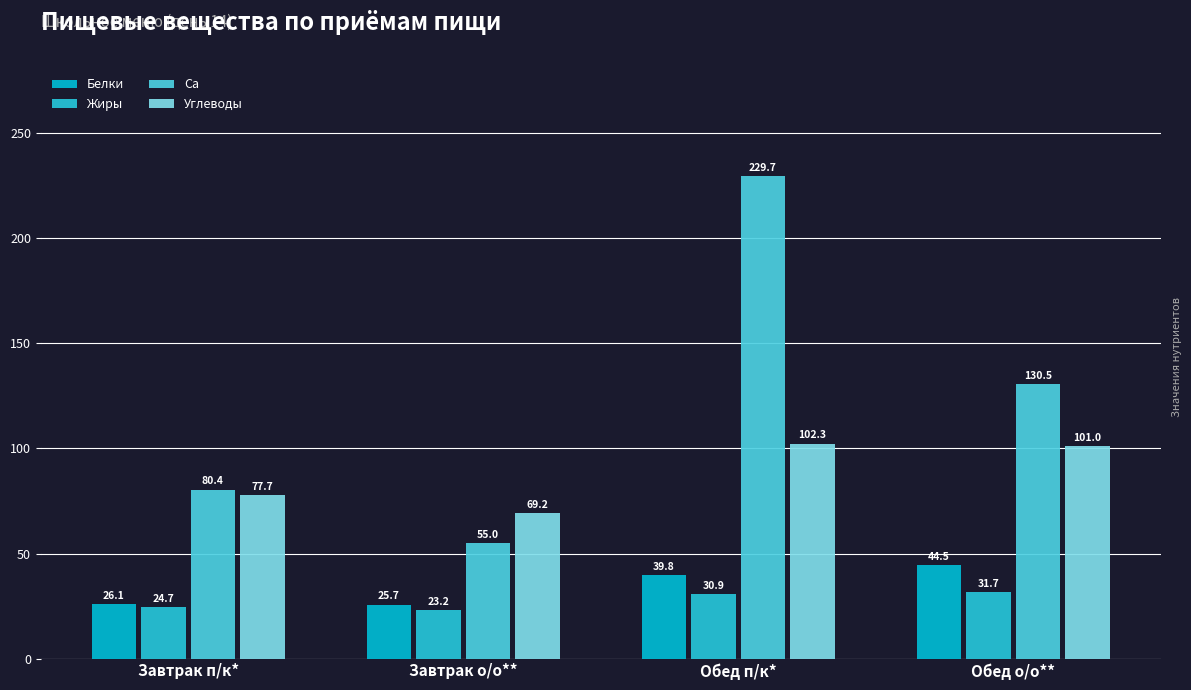

What is the sum of all Углеводы values?

350.1